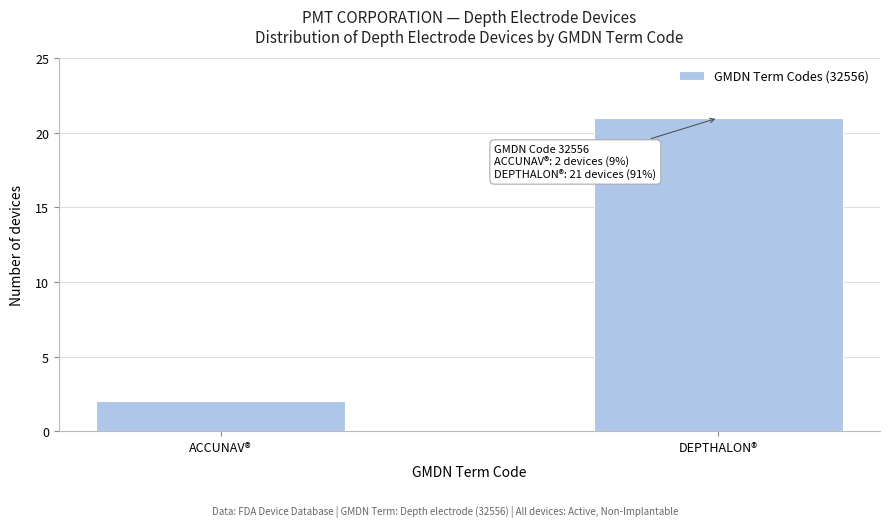

Reading left to right, transcribe all the data shown in this chart.

ACCUNAV®=2	DEPTHALON®=21